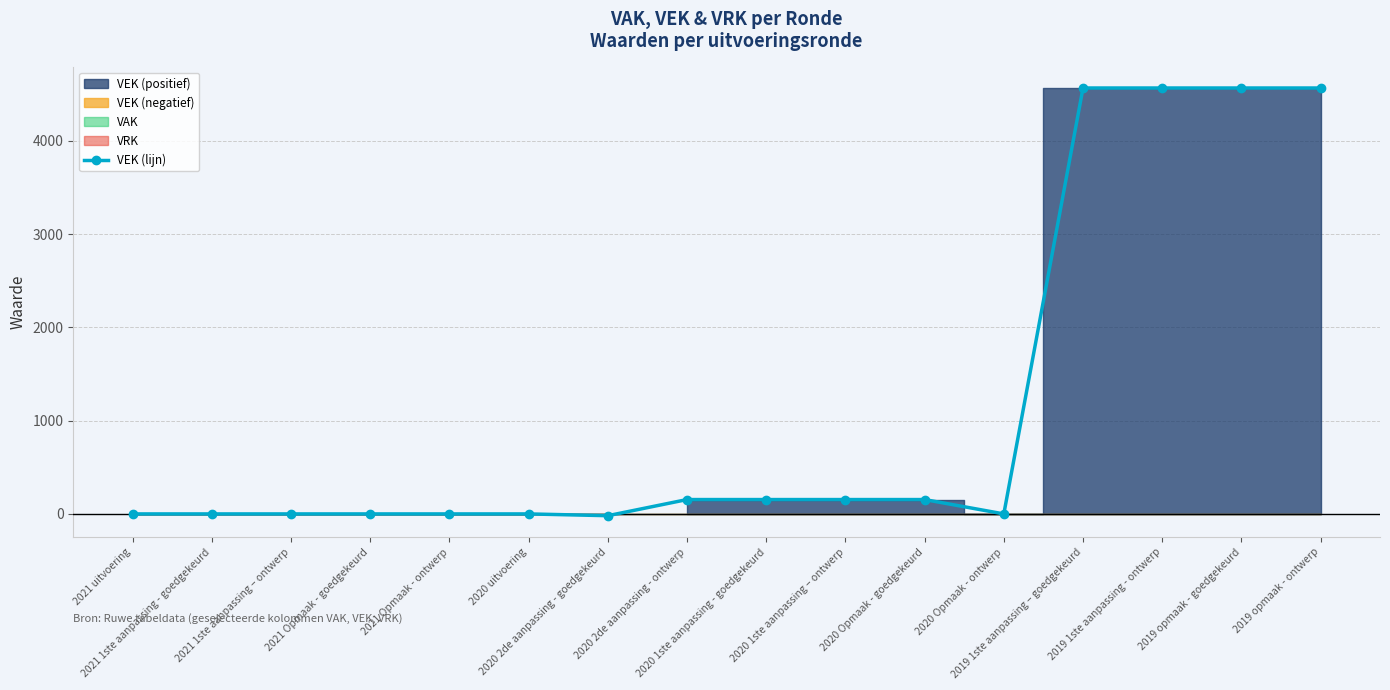

Does the chart display data point markers on the line(s)?

Yes